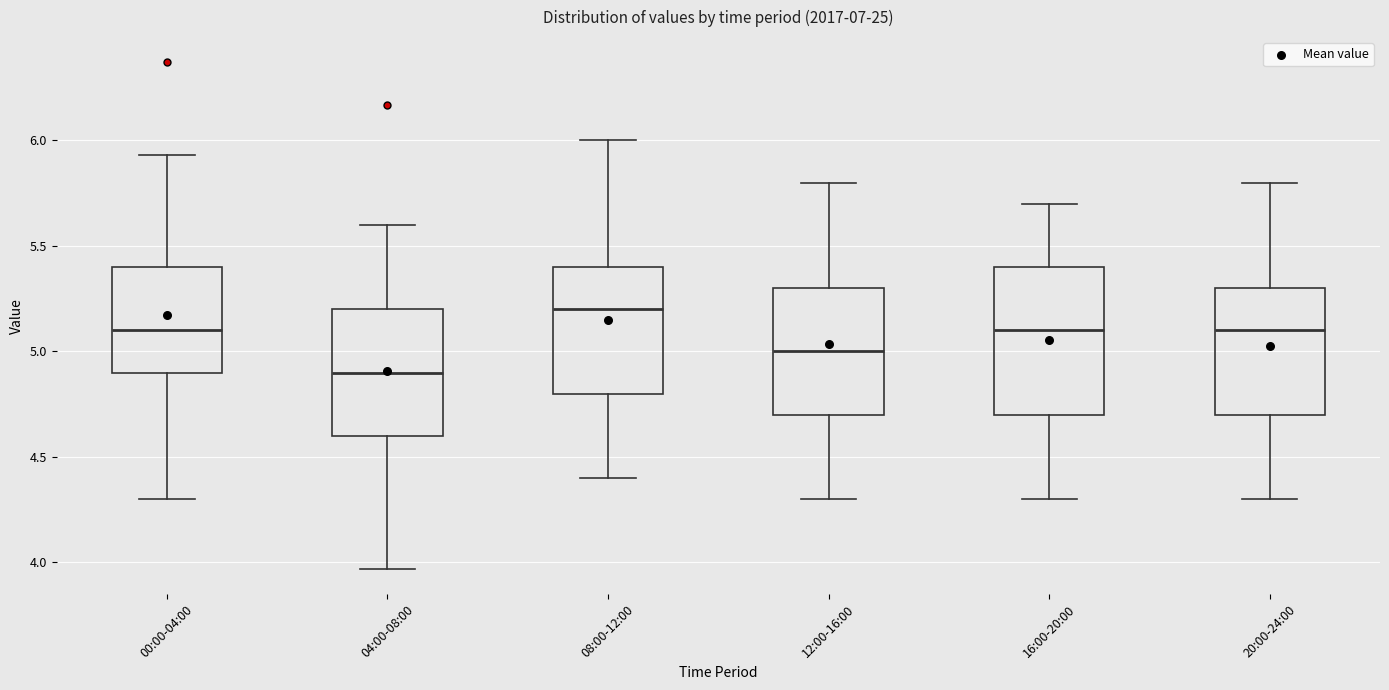

Reading left to right, transcribe this box plot: for each box, give where its median line is, the range the box spans, and where its two whiskers end, as read against the y-axis. The values are not printed on the chart, so give them approximately, as read against the axis.

00:00-04:00: median 5.10, box 4.90 to 5.40, whiskers 4.30 to 5.95
04:00-08:00: median 4.90, box 4.60 to 5.20, whiskers 3.95 to 5.60
08:00-12:00: median 5.20, box 4.80 to 5.40, whiskers 4.40 to 6.00
12:00-16:00: median 5.00, box 4.70 to 5.30, whiskers 4.30 to 5.80
16:00-20:00: median 5.10, box 4.70 to 5.40, whiskers 4.30 to 5.70
20:00-24:00: median 5.10, box 4.70 to 5.30, whiskers 4.30 to 5.80